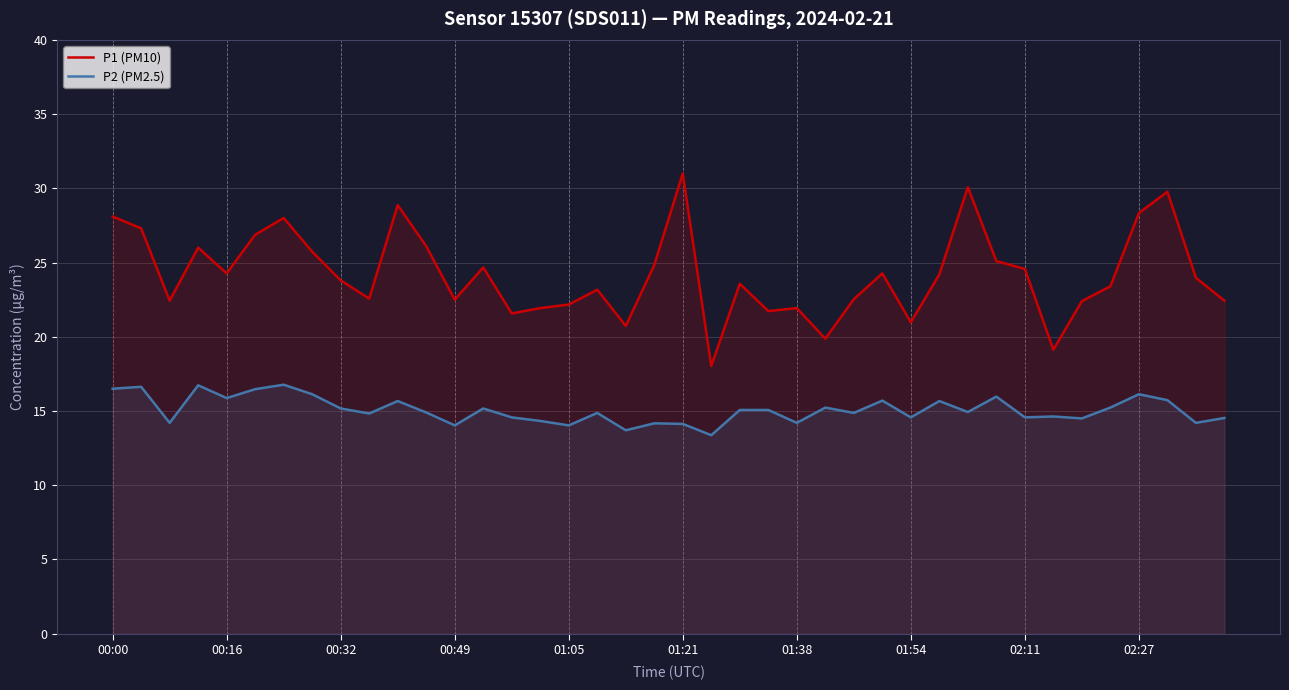

True or false: P2 (PM2.5) and P1 (PM10) intersect in this chart.

False